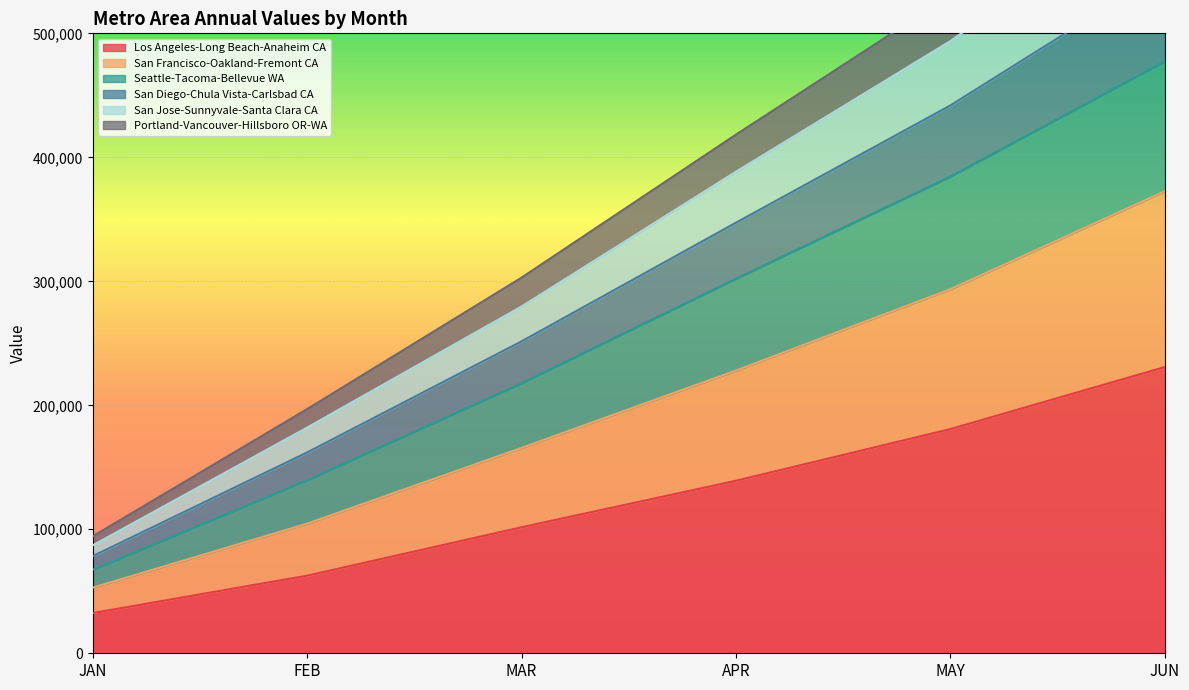

Where is Los Angeles-Long Beach-Anaheim CA nearest to the value 131644?

APR